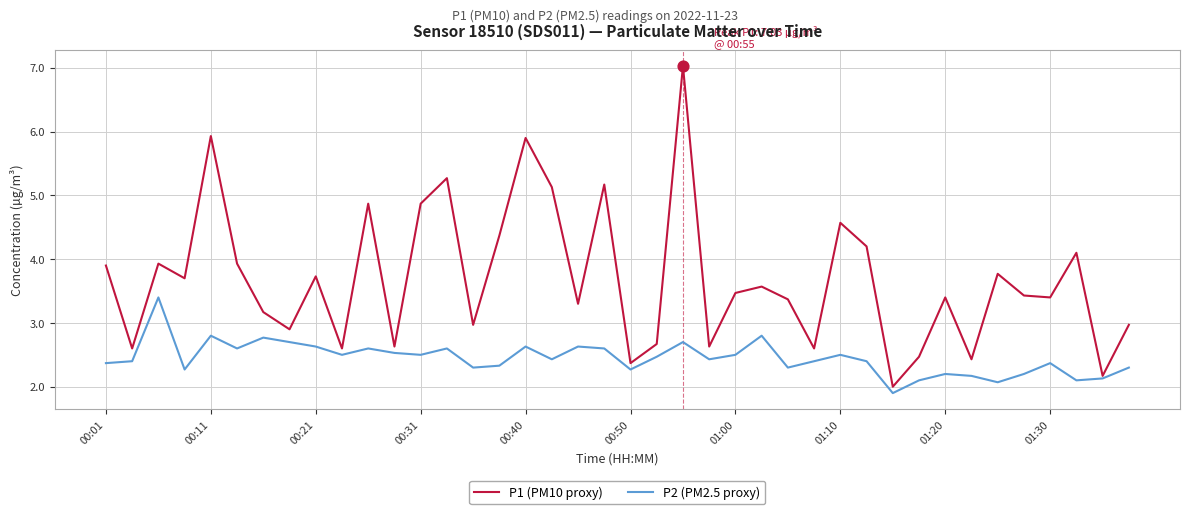

Which series has the largest range (max minus min)?

P1 (PM10 proxy)